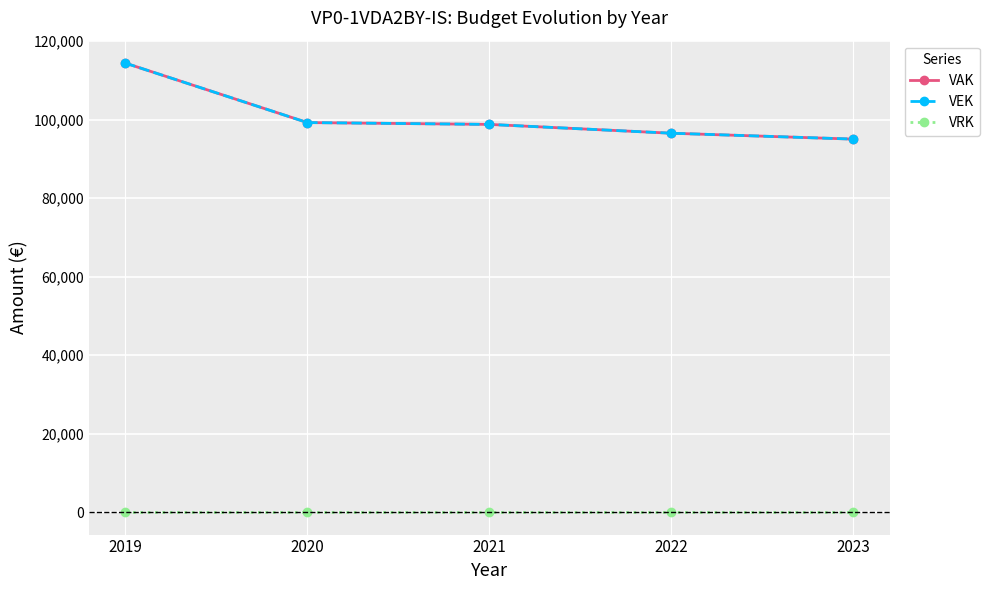

Is this an area chart (filled region under the line)?

No